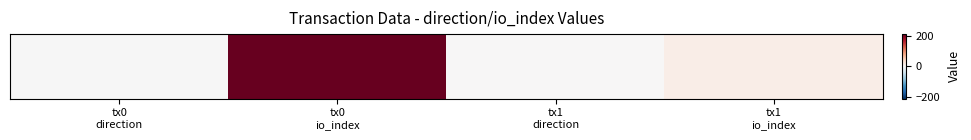

Is it true that the value at tx0
direction is 0?

False